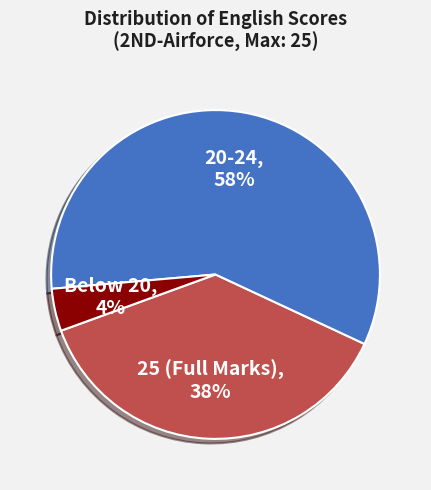

Is there a majority slice in this chart?

Yes